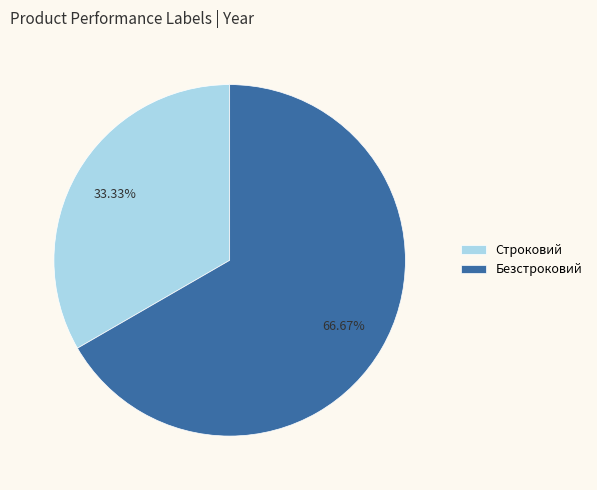

Which slice is the largest?

Безстроковий